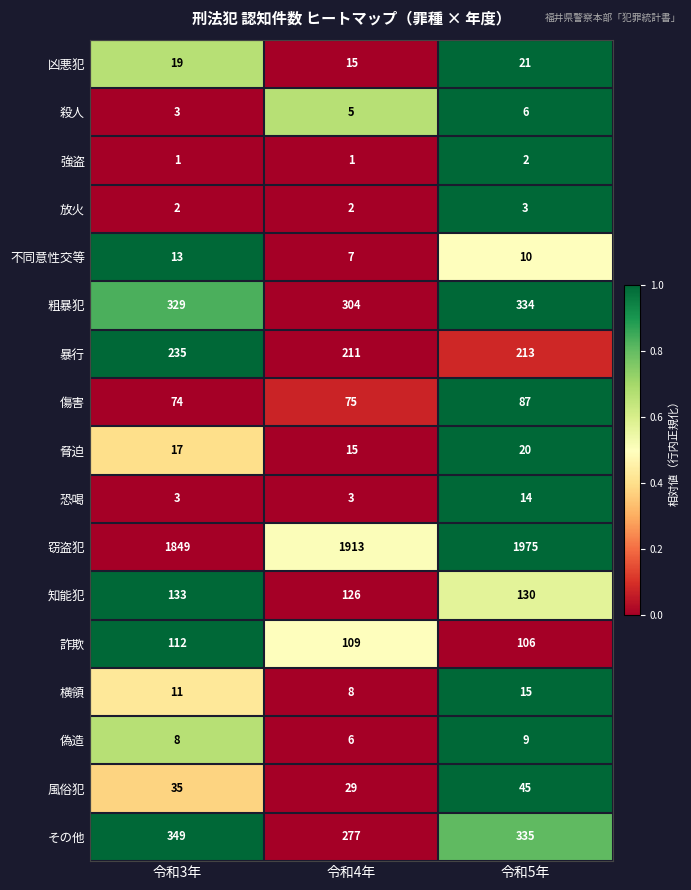

What is the maximum value shown in the chart?

1975